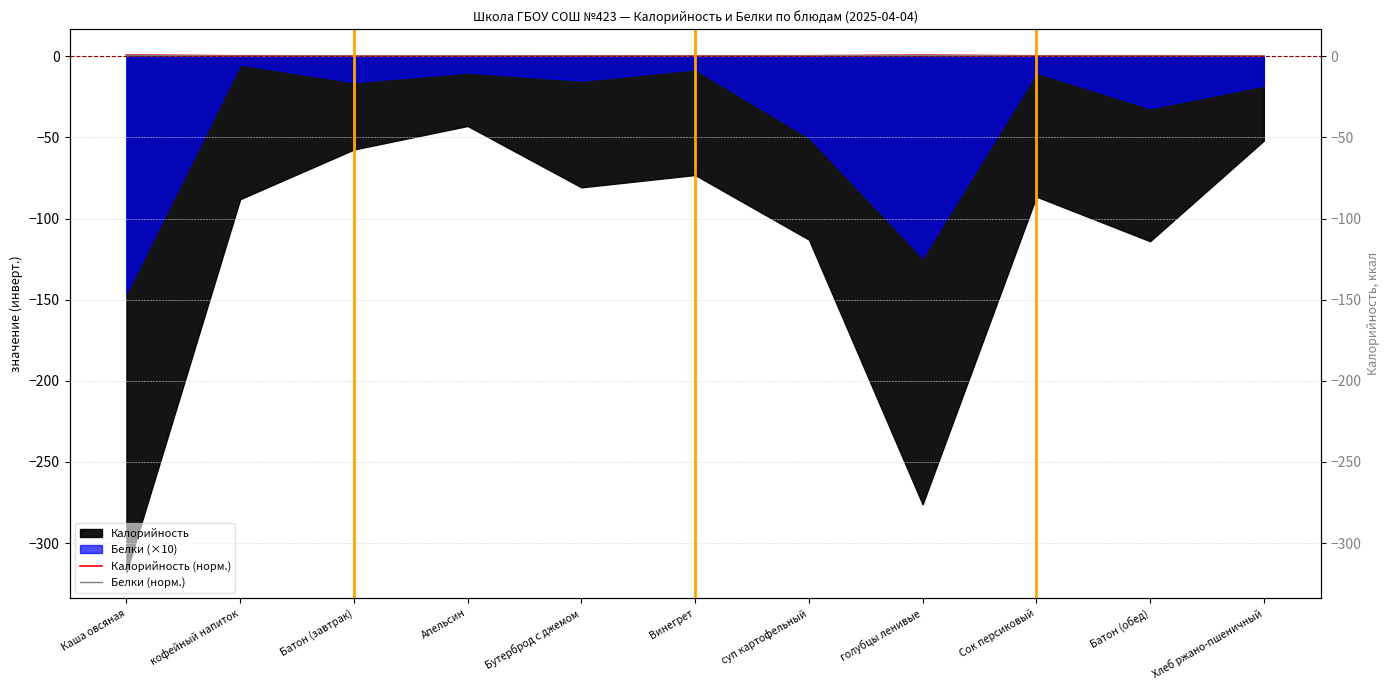

Reading left to right, extract all data points from this chart.

Калорийность (норм.): 0.8	0.2	0.1	0.1	0.2	0.2	0.3	0.7	0.2	0.3	0.1
Белки (норм.): 0.6	0.0	0.1	0.0	0.1	0.0	0.2	0.5	0.0	0.1	0.1